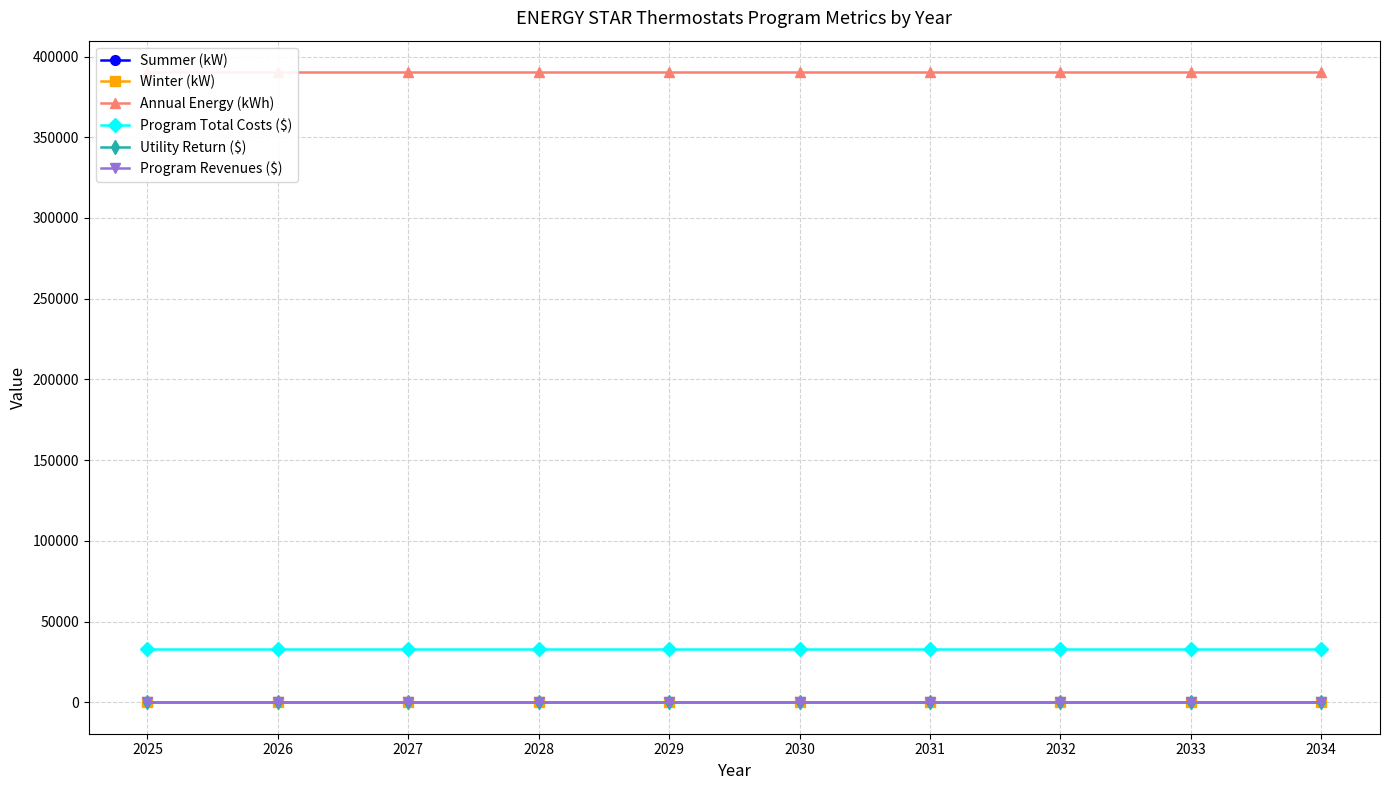

What is the value of the Summer (kW) point at the 7th from the left?

178.0